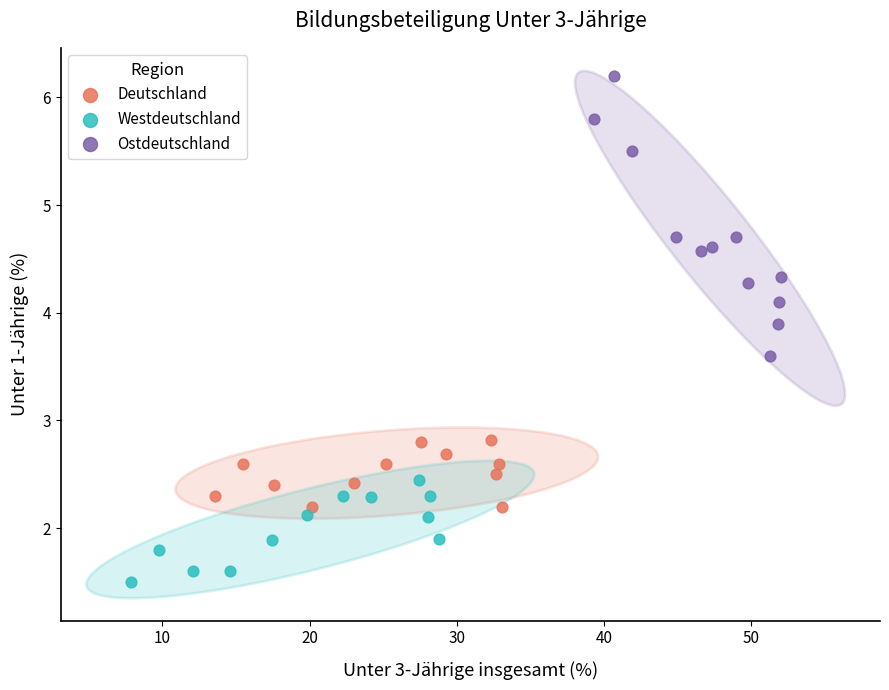

Which series has the largest Y range (max minus min)?

Ostdeutschland